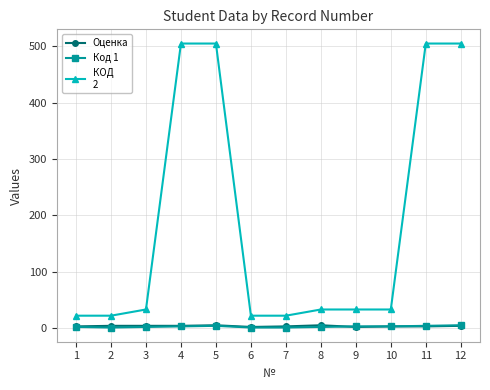

What is the total value across all series at 2?

27